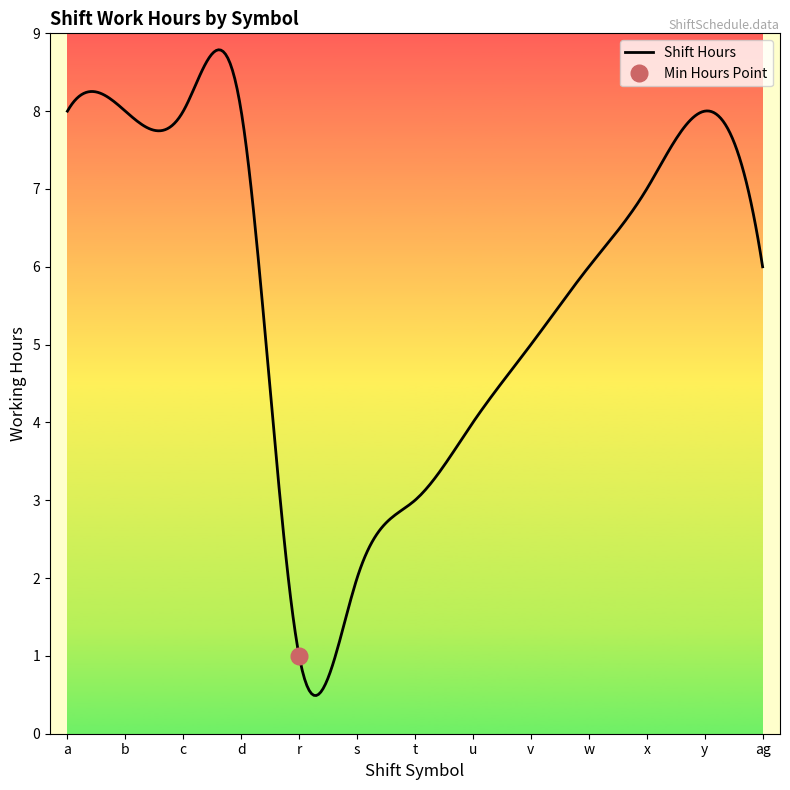

Does the chart have visible grid lines?

No